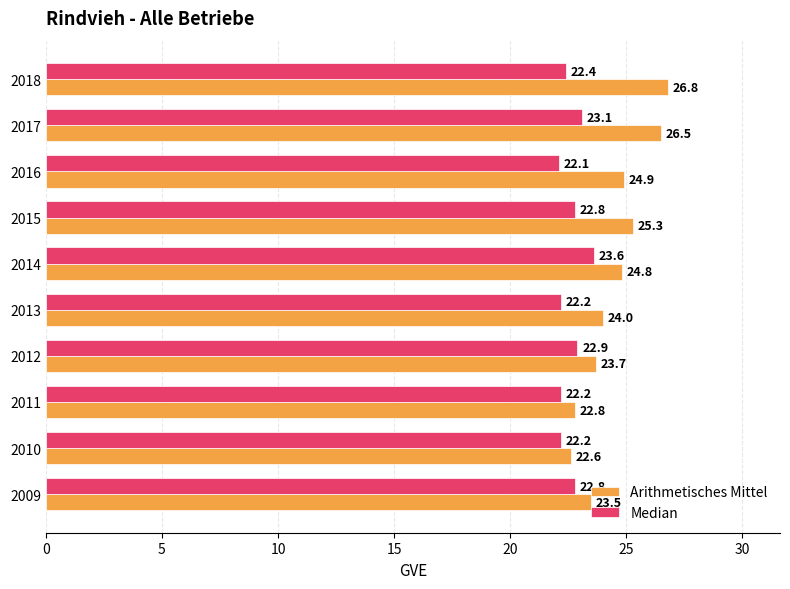

What is the difference between the maximum and minimum values in the Arithmetisches Mittel series?

4.2